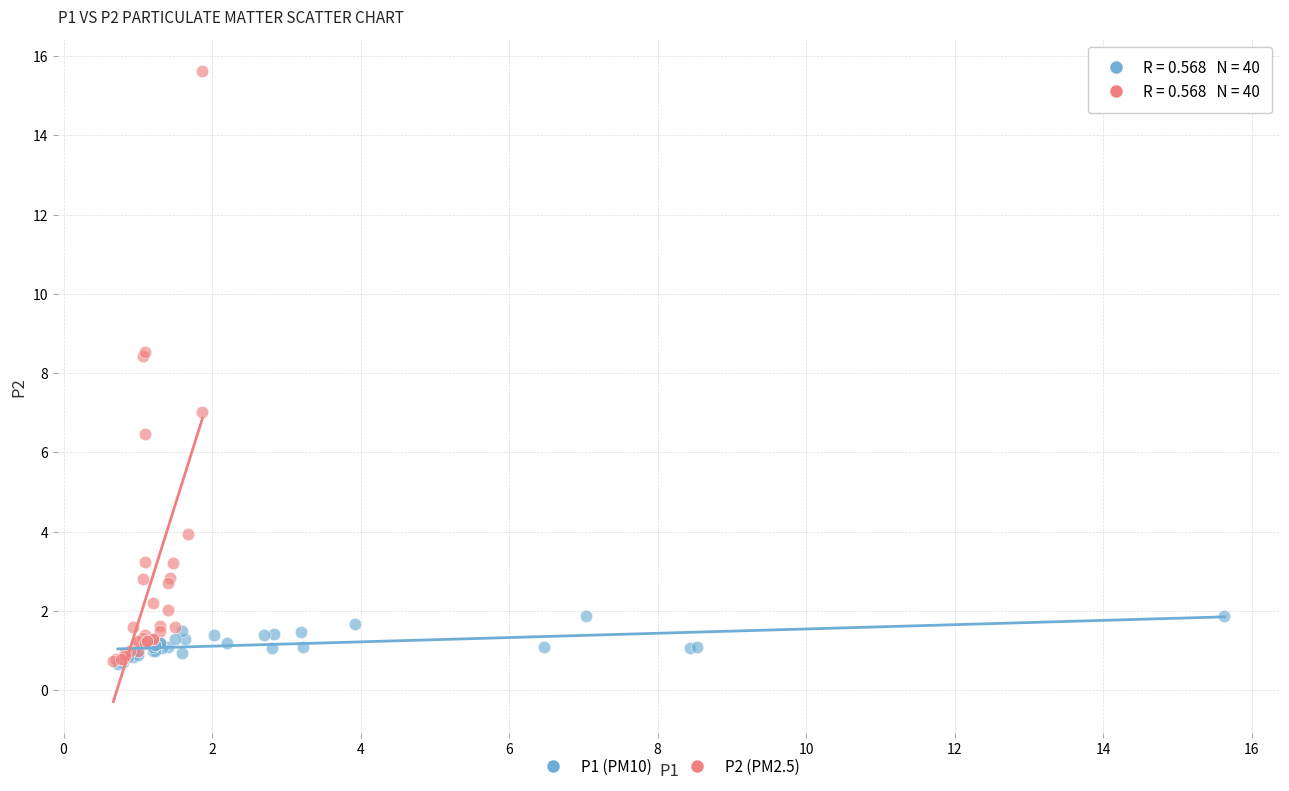

What are all the series names shown in the legend?

P1 (PM10), P2 (PM2.5)